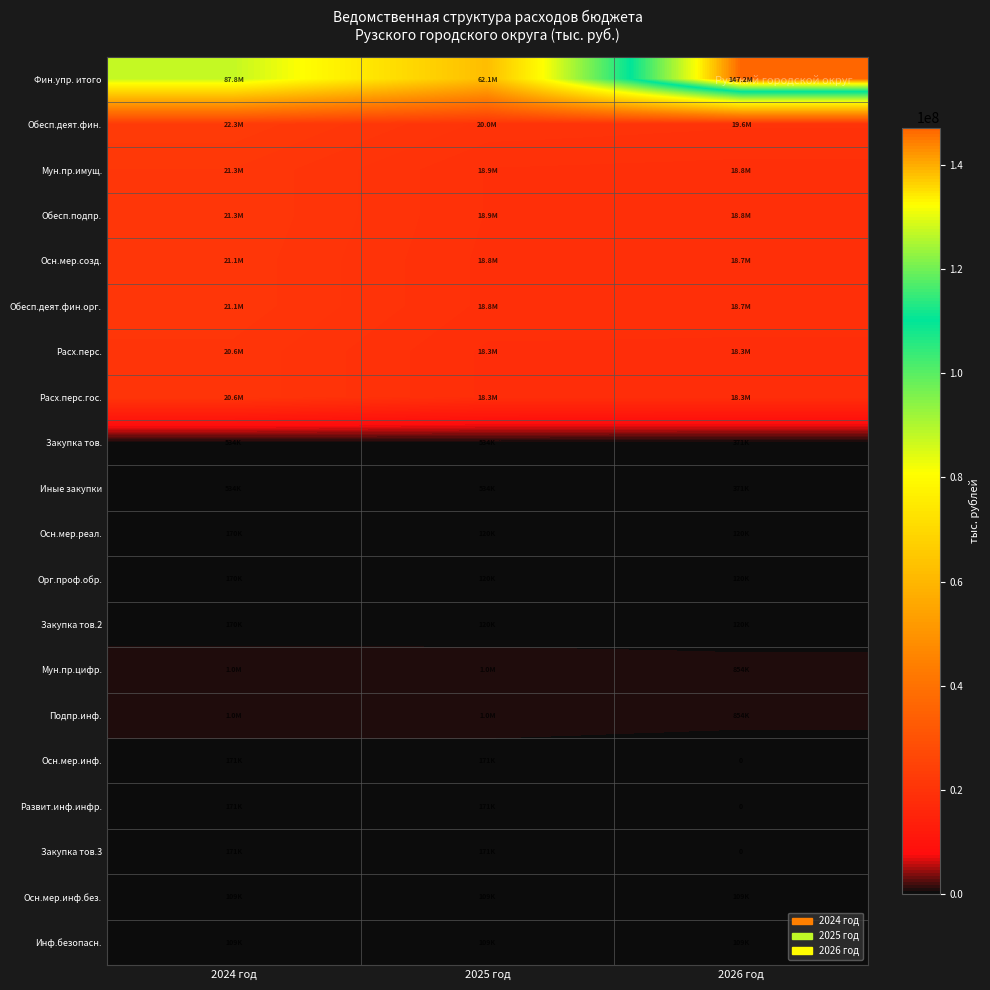

Which label corresponds to the largest value in the chart?

2026 год